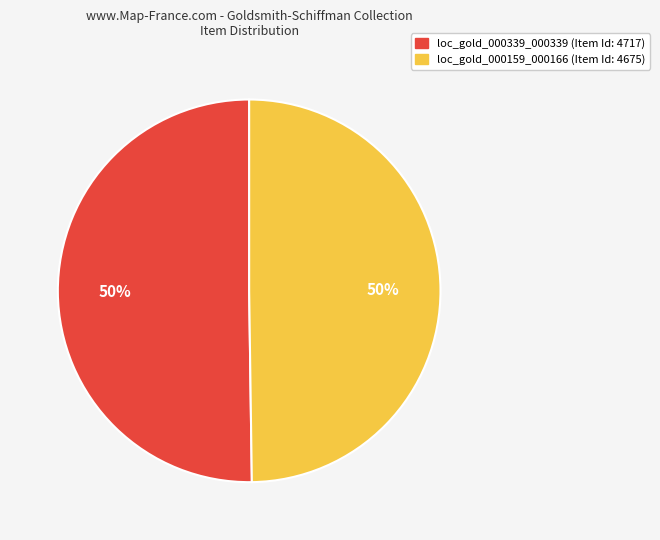

How many slices are in this pie chart?

2